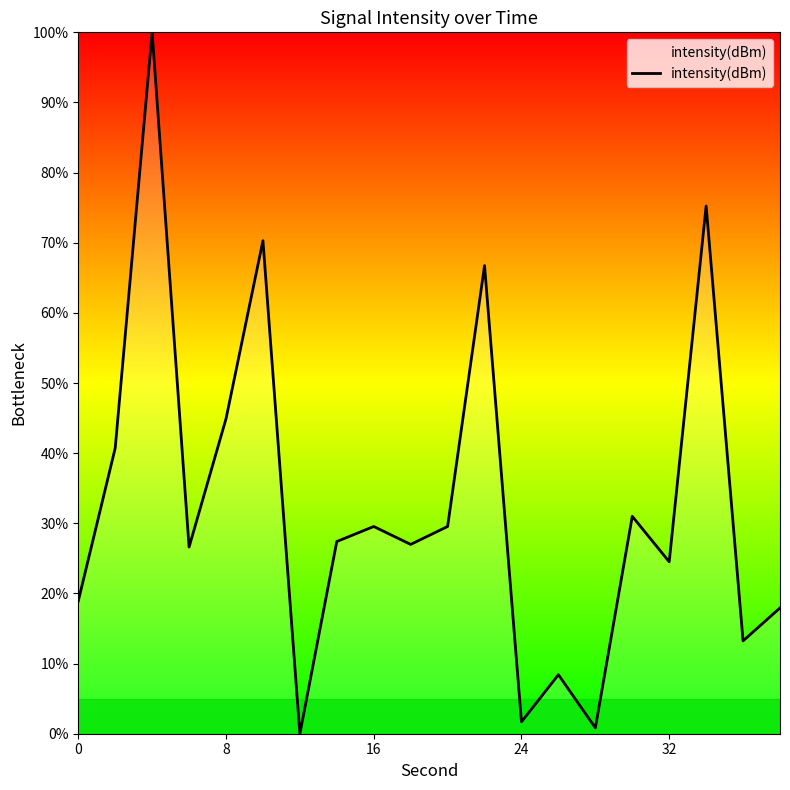

What is the greatest value displayed?

100.0